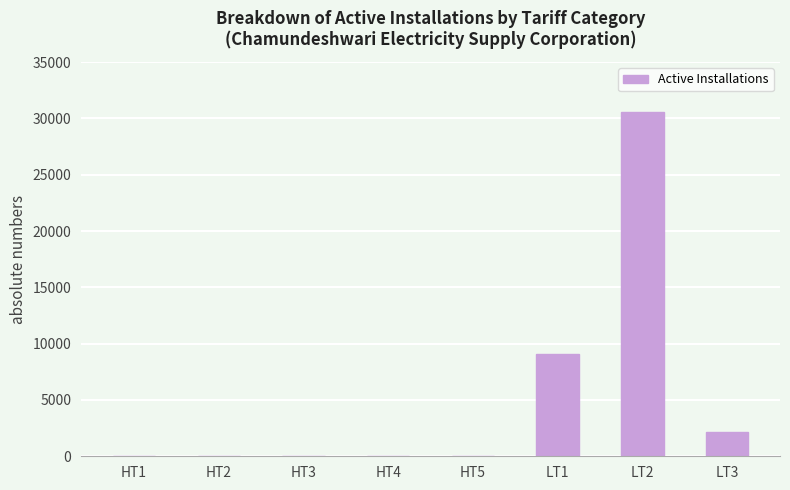

What is the change in value from HT2 to LT3?

+2162